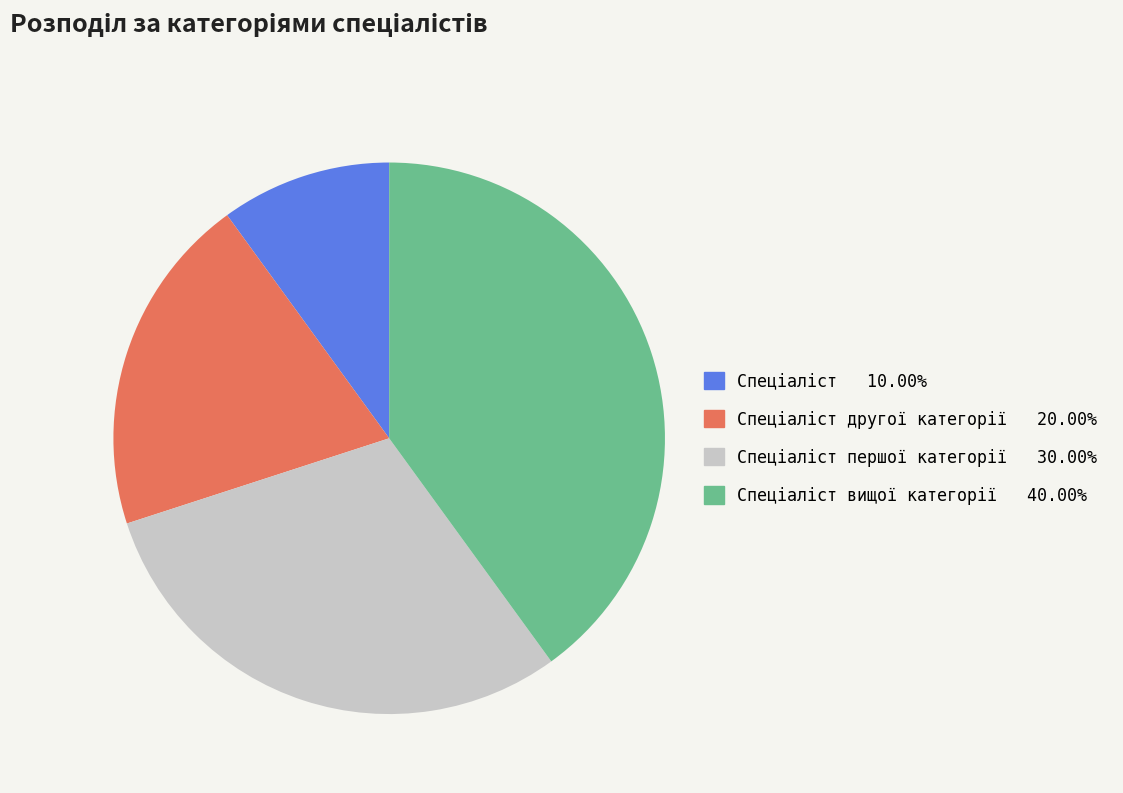

Is there a majority slice in this chart?

No